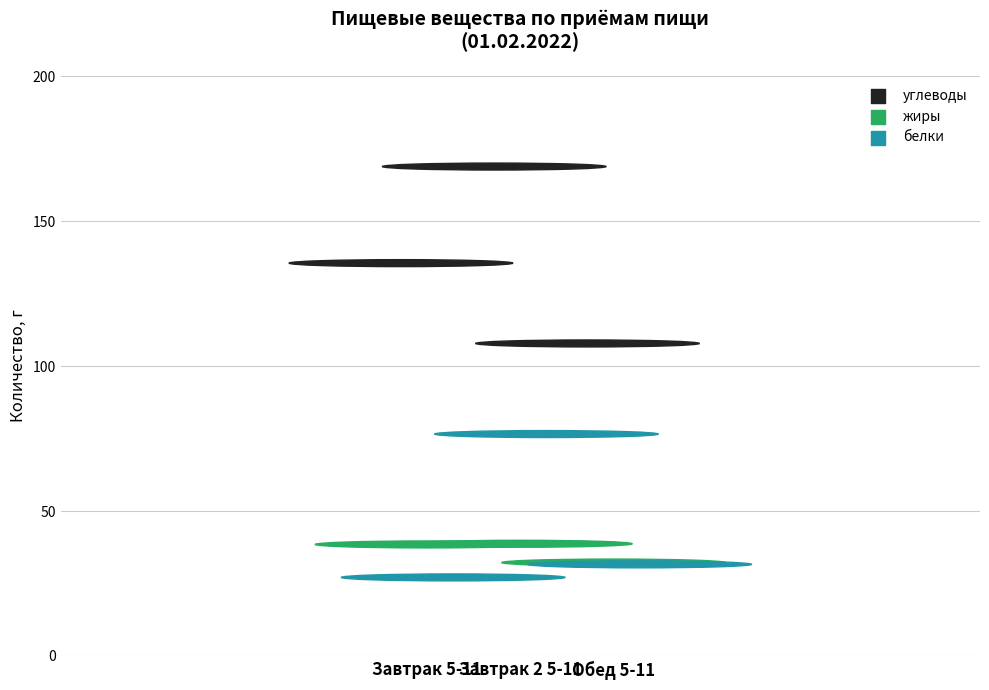

At which category is the sum across all series the highest?

Завтрак 2 5-11